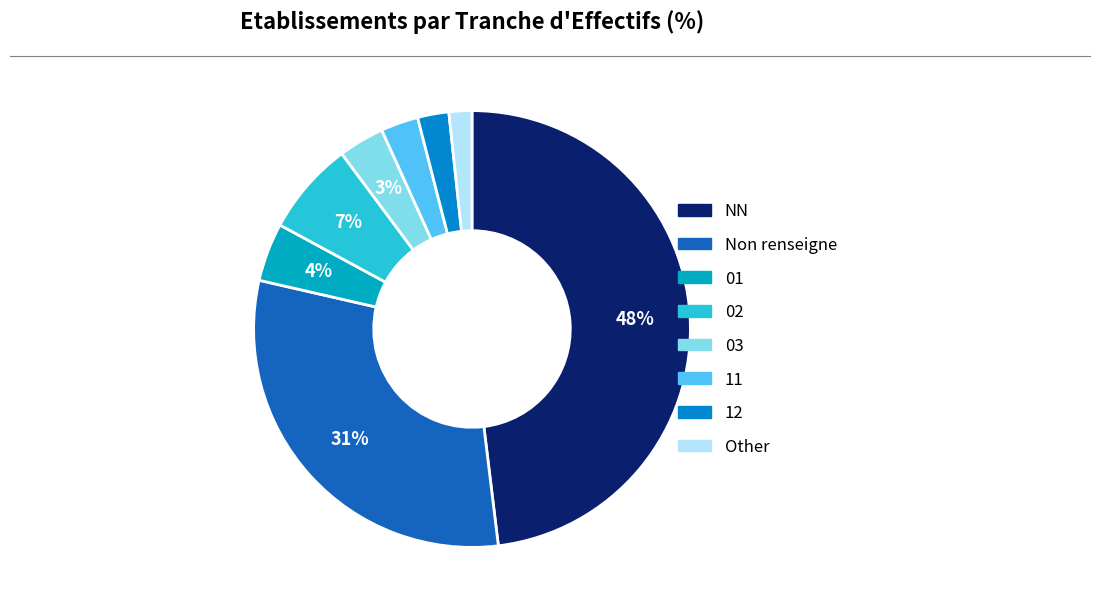

Count the number of slices in the pie.

8